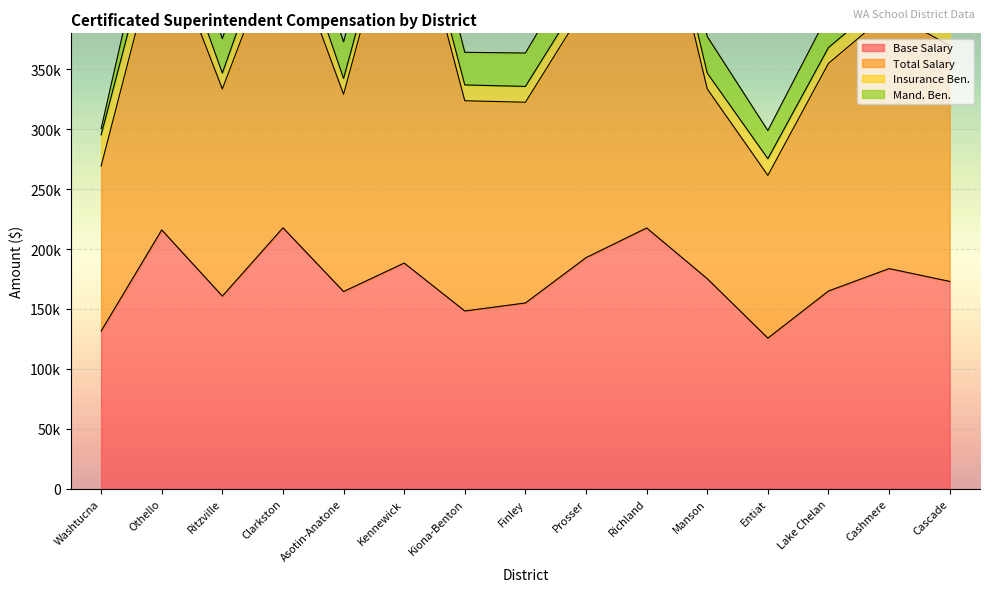

True or false: Base Salary and Insurance Ben. cross at least once.

False